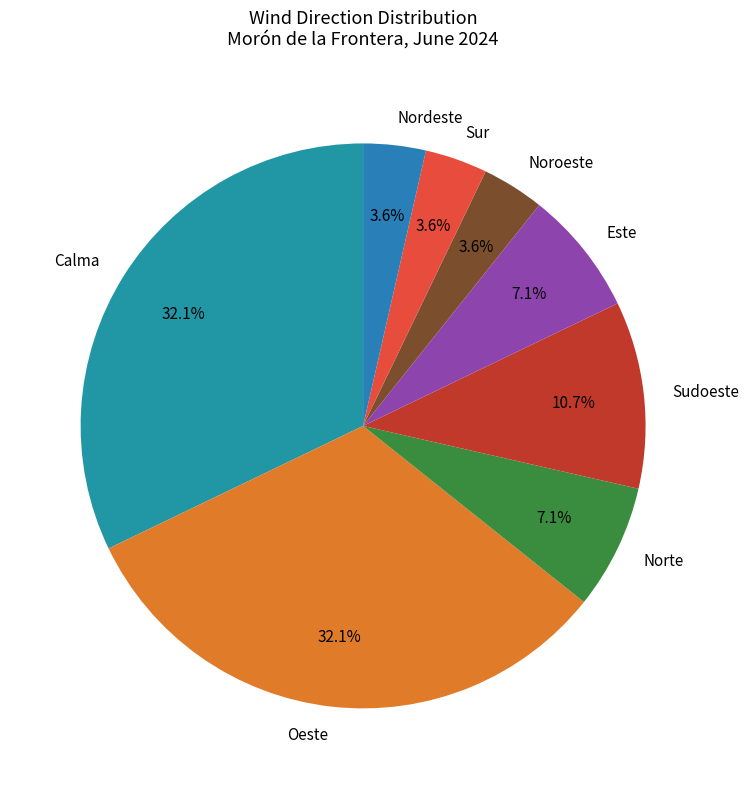

True or false: Sudoeste accounts for 11% of the total.

True